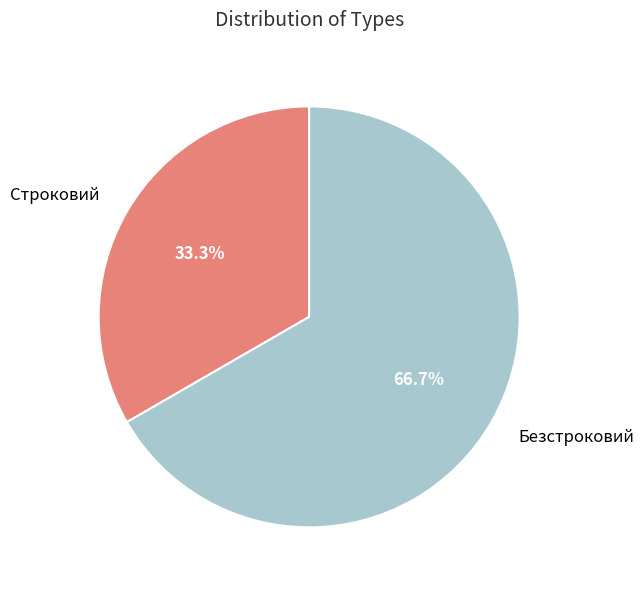

To the nearest percent, what is the difference between the largest and smallest slice percentages?

33%